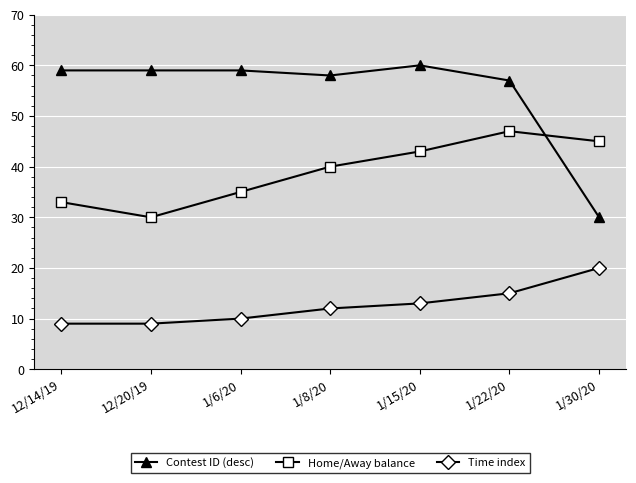

Is it true that Home/Away balance equals 47 at 1/22/20?

True